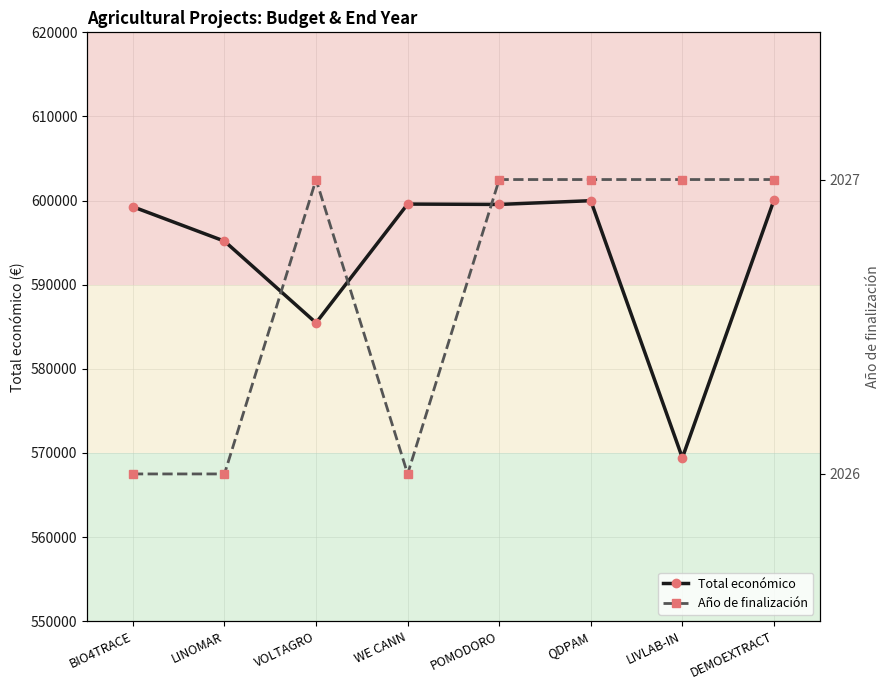

What is the total value across all series at DEMOEXTRACT?

602070